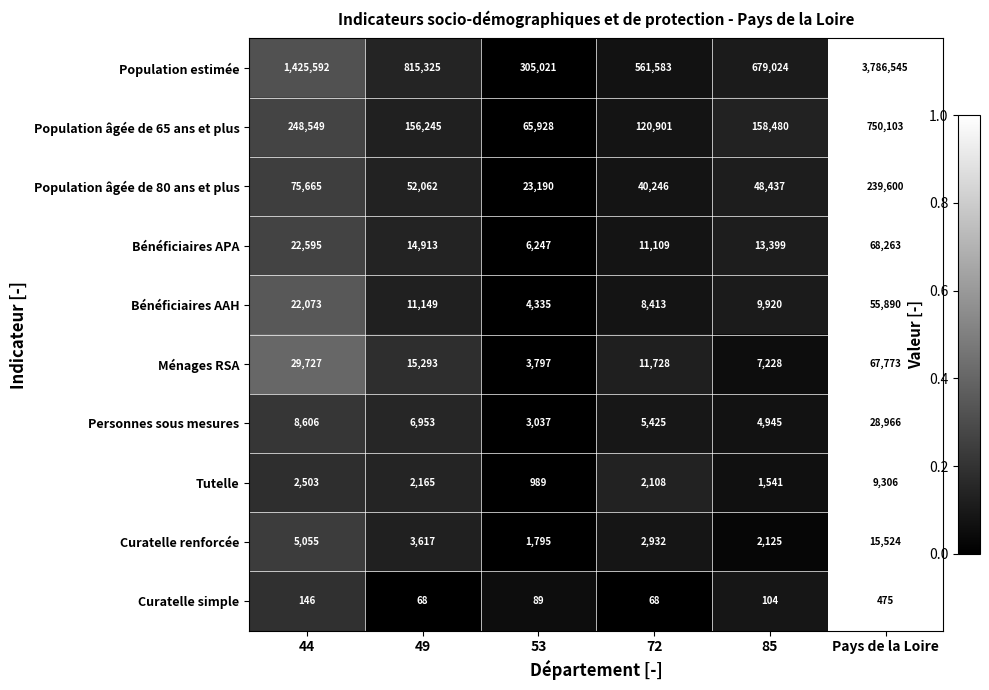

What is the minimum value for Ménages RSA?

3797